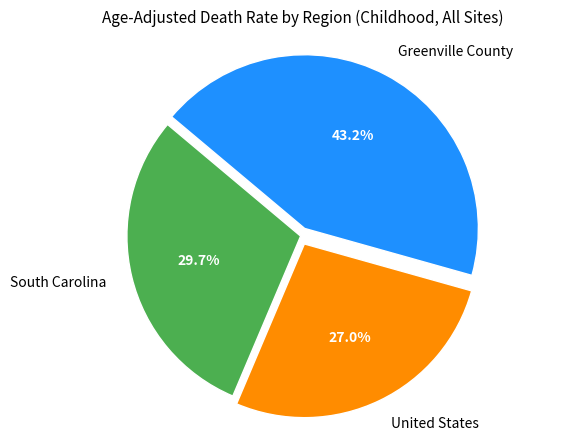

Does any single category account for the majority?

No